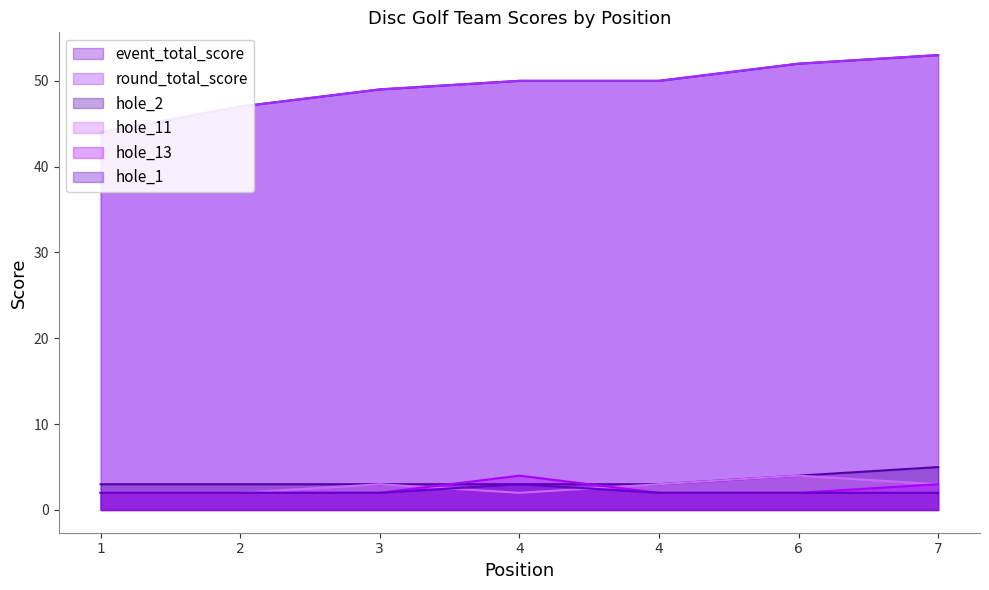

True or false: event_total_score and hole_1 cross at least once.

False